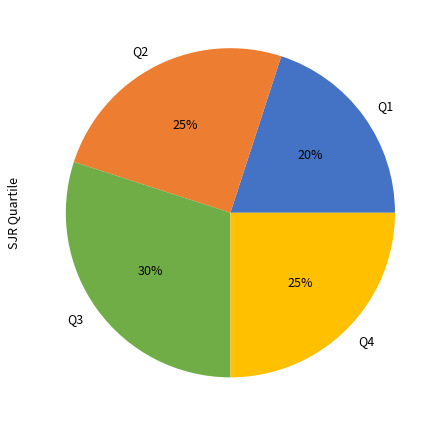

True or false: Q3 accounts for 44% of the total.

False